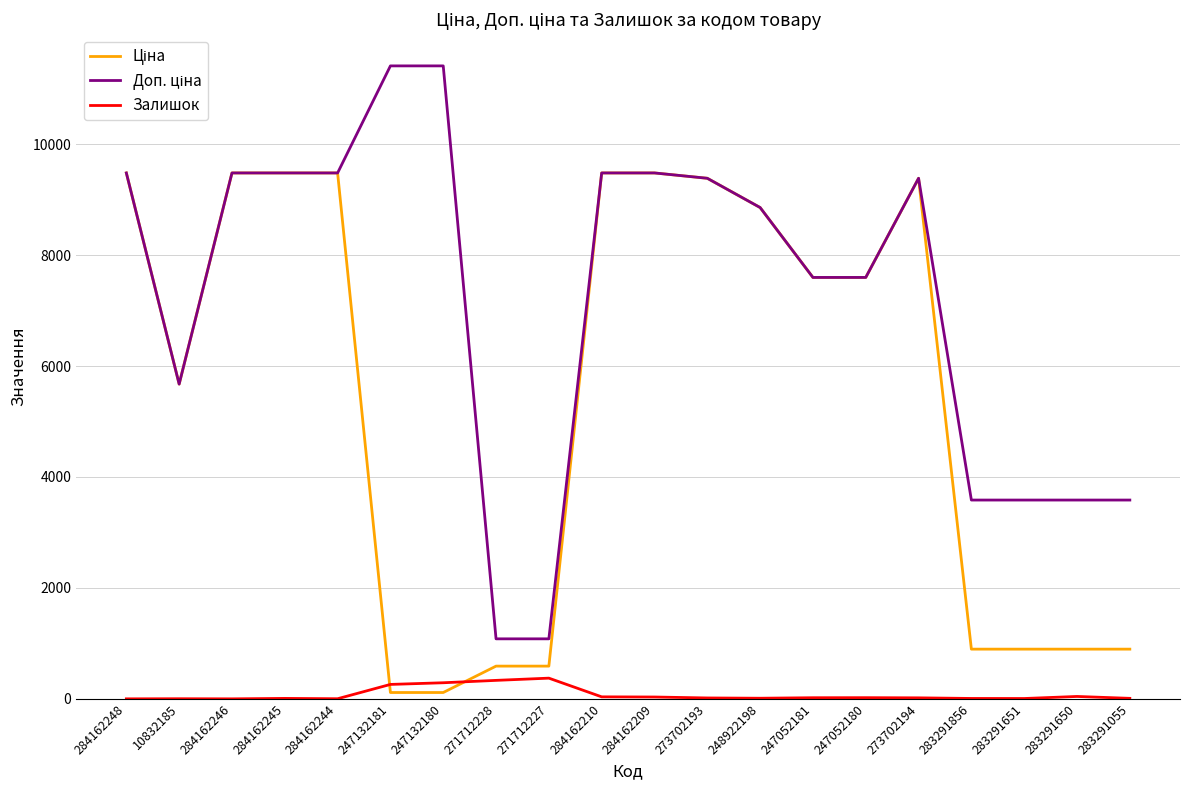

What is the greatest value displayed?

11410.0